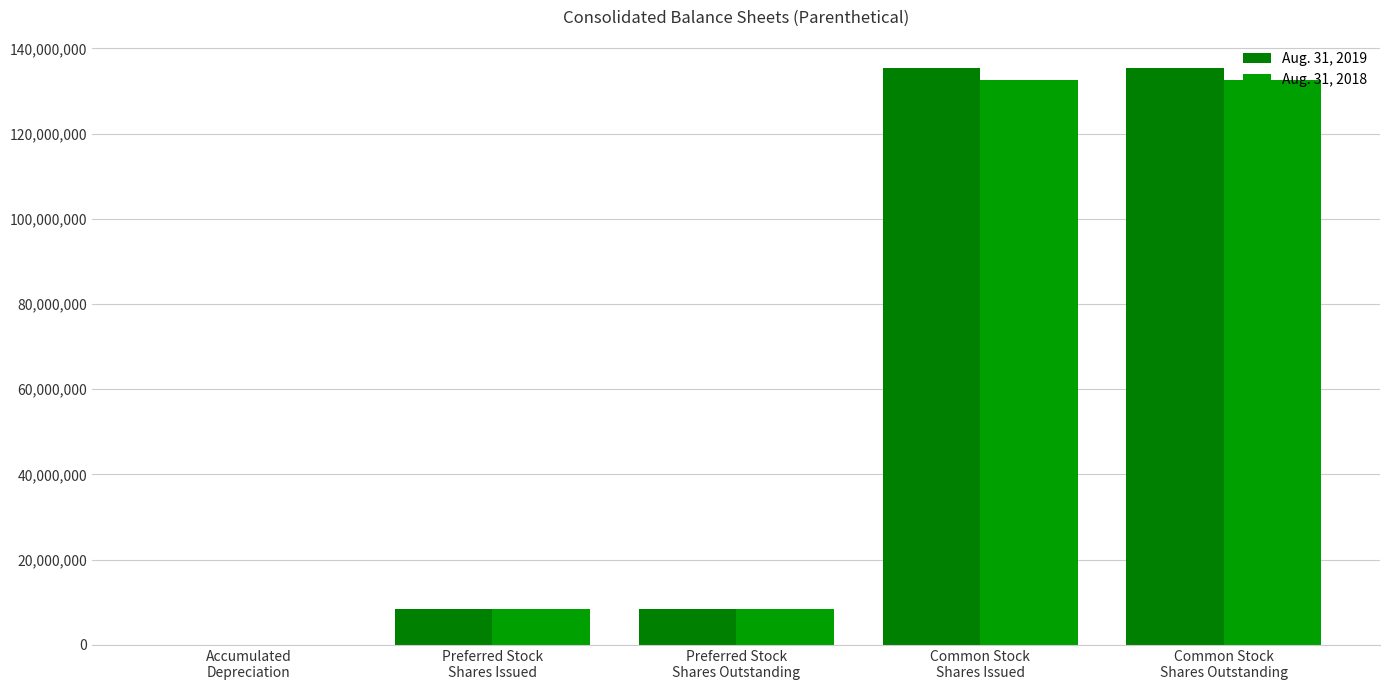

Count the number of categories in the chart.

5